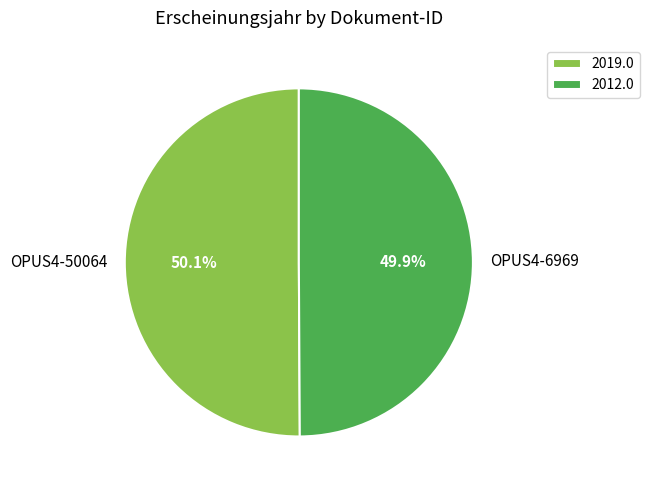

To the nearest percent, what portion does OPUS4-50064 represent?

50%